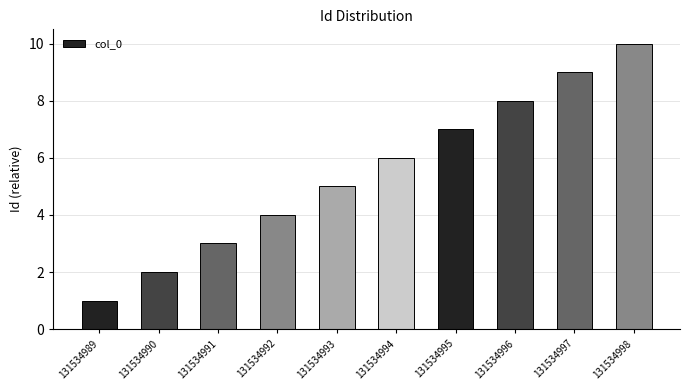

How many values are between 3 and 8?

6